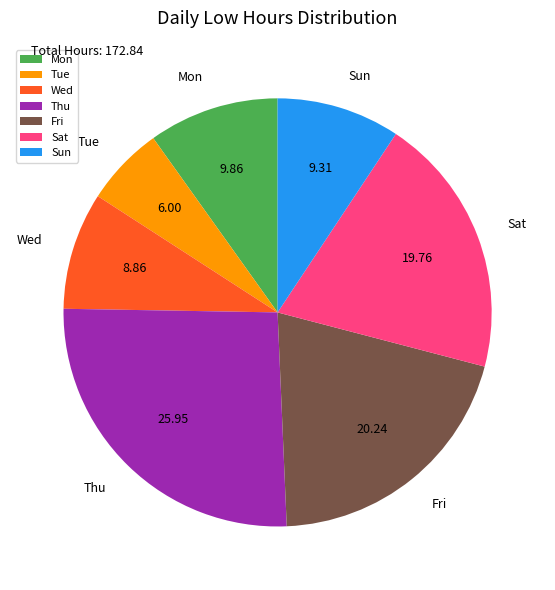

Is Sat the majority of the pie?

No